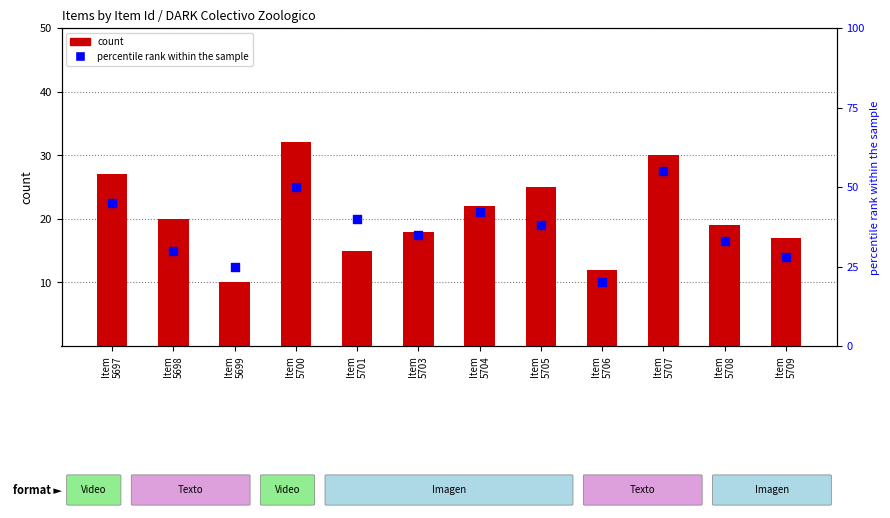

Which series has the largest total across all categories?

percentile rank within the sample